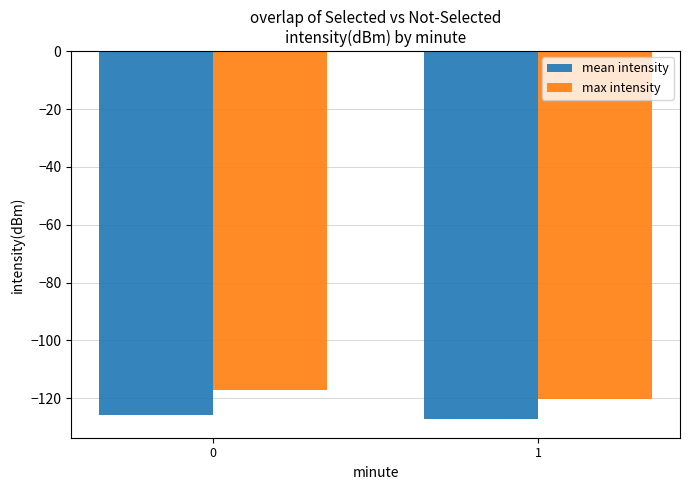

What is the difference between the mean intensity values at 1 and 0?

1.3